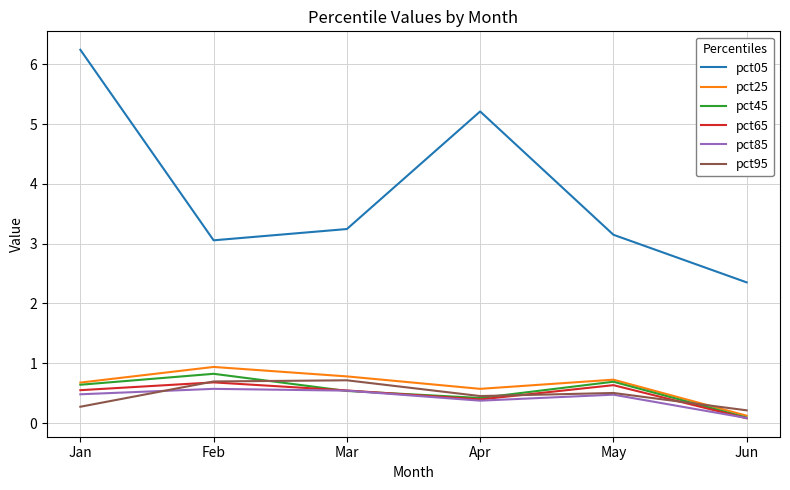

What are all the series names shown in the legend?

pct05, pct25, pct45, pct65, pct85, pct95